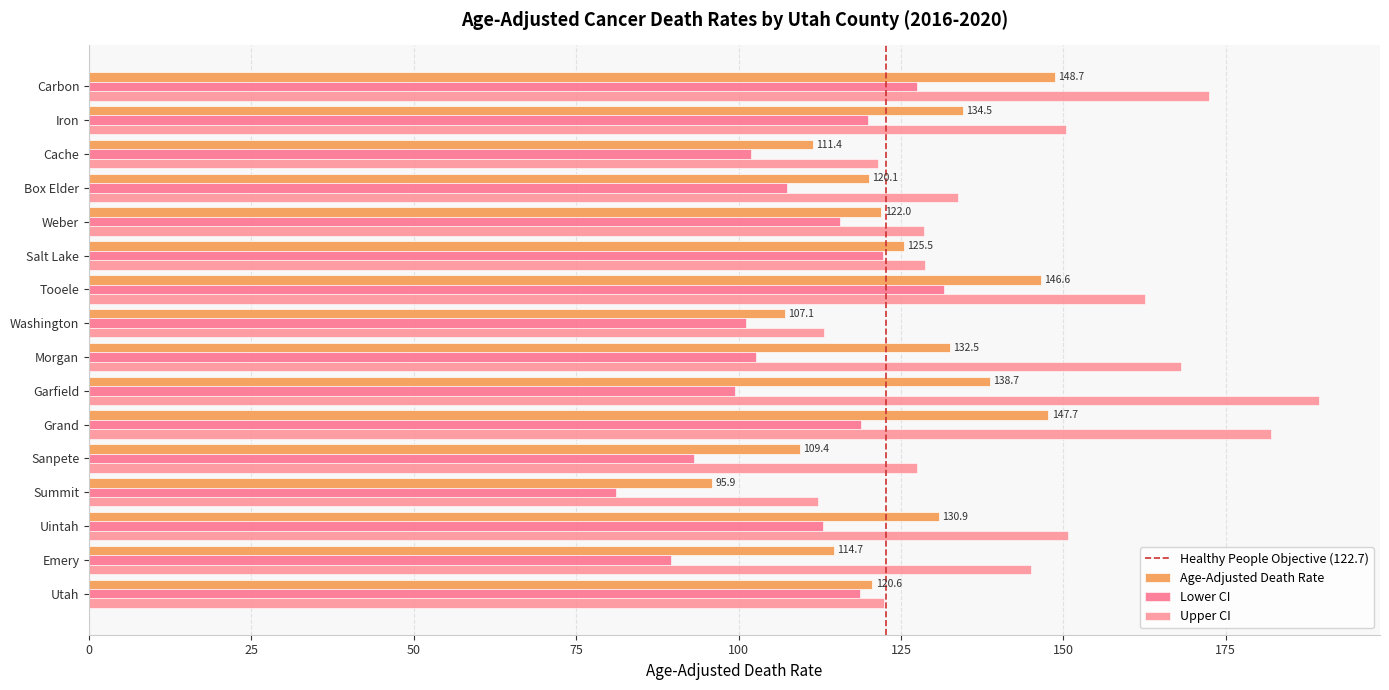

Is it true that Lower CI equals 81.2 at Summit?

True